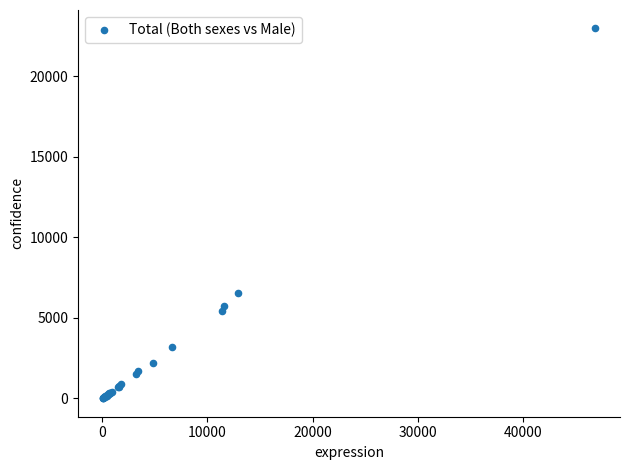

What Y value in the scatter plot is closest to 11497?

6527.5